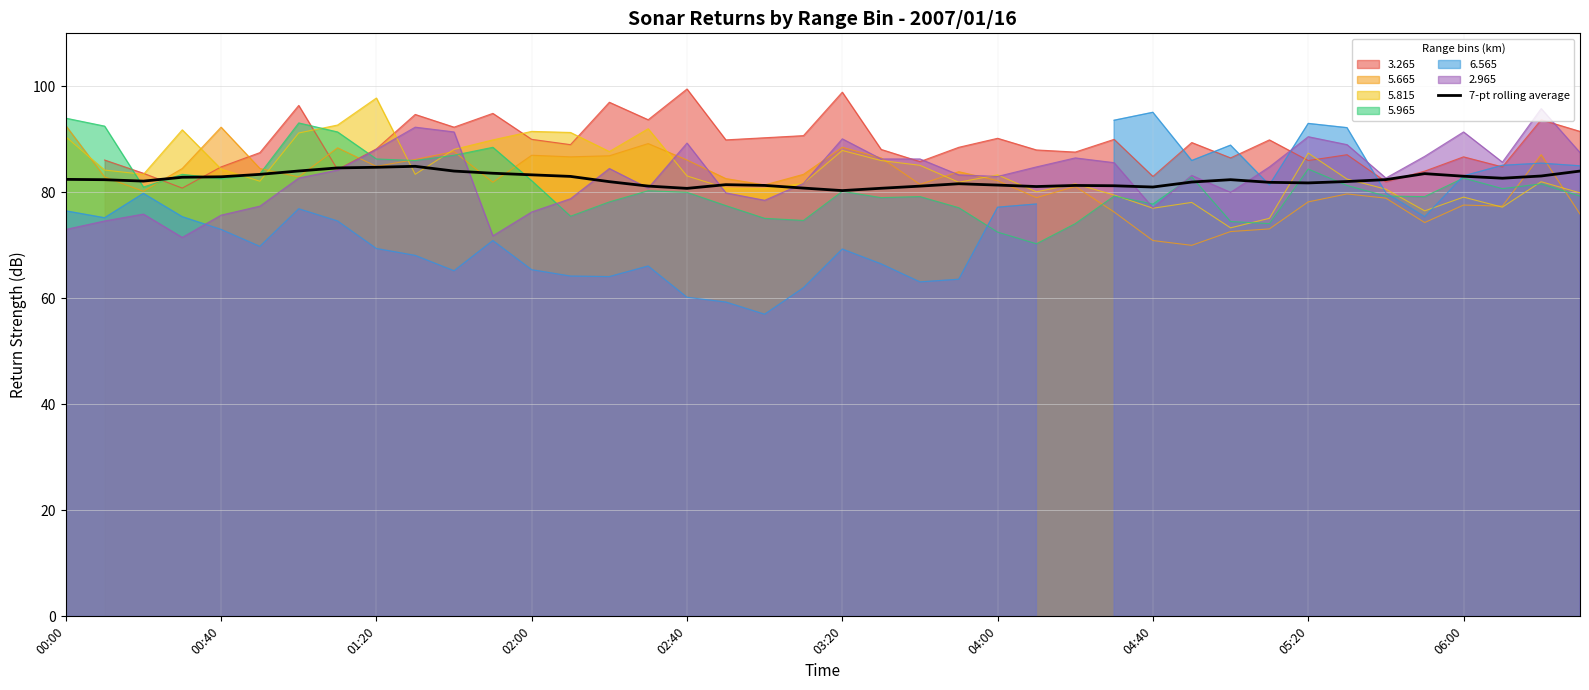

True or false: there are more than 2 points higher than both neighbors.

True